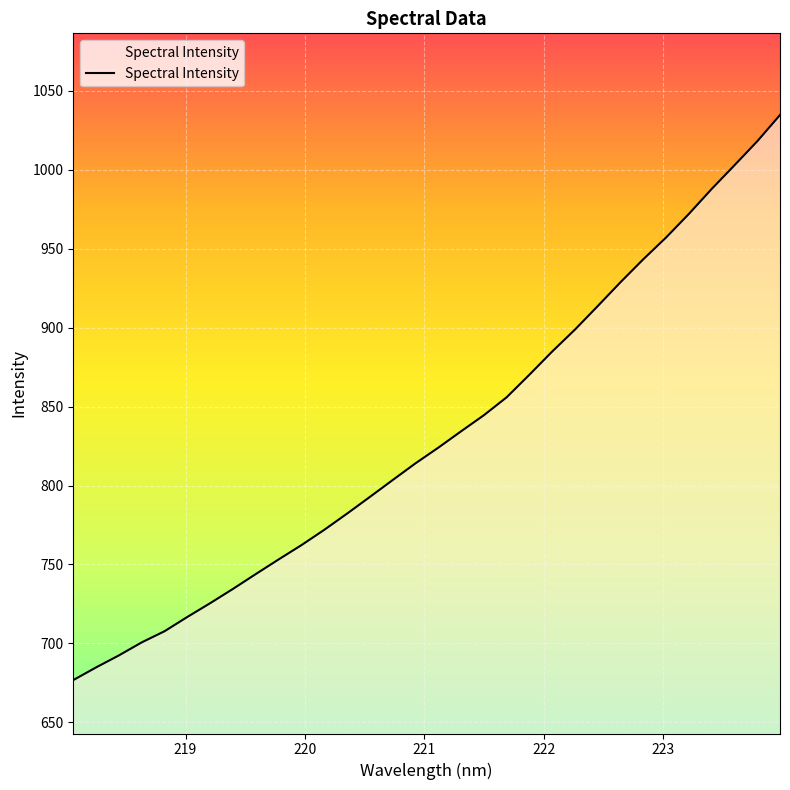

What is the difference between the maximum and minimum values?

357.9